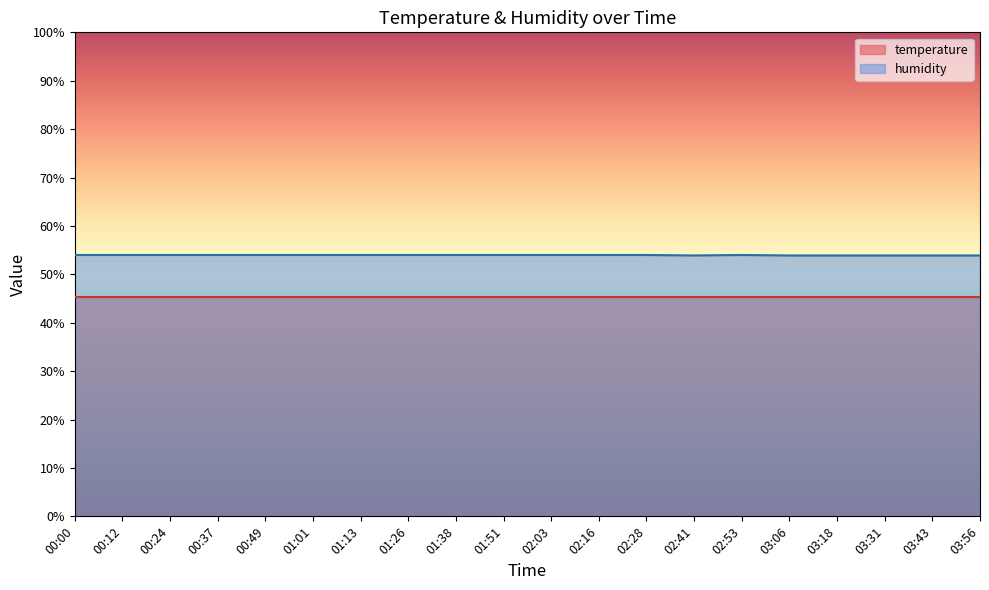

True or false: the data shows 54.0 at 01:26.

True